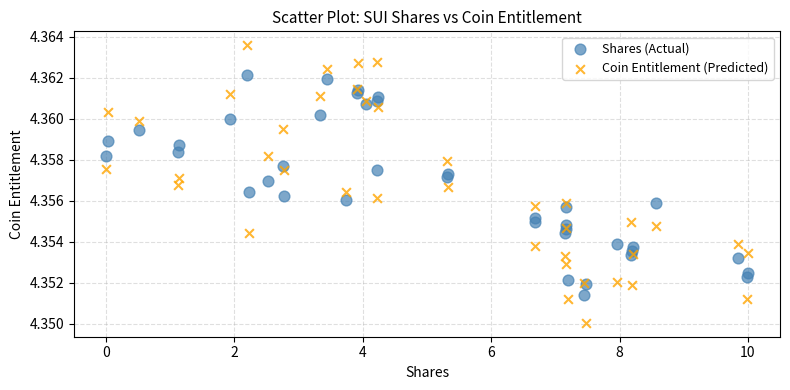

Which series reaches the maximum Y coordinate?

Coin Entitlement (Predicted)